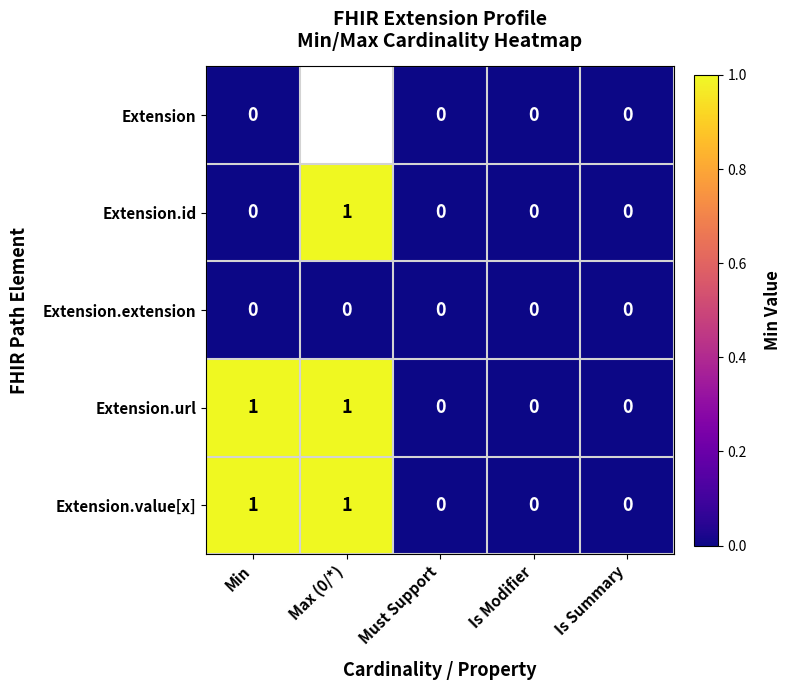

Is the value of Extension at Is Summary greater than the value of Extension.id at Max (0/*)?

No